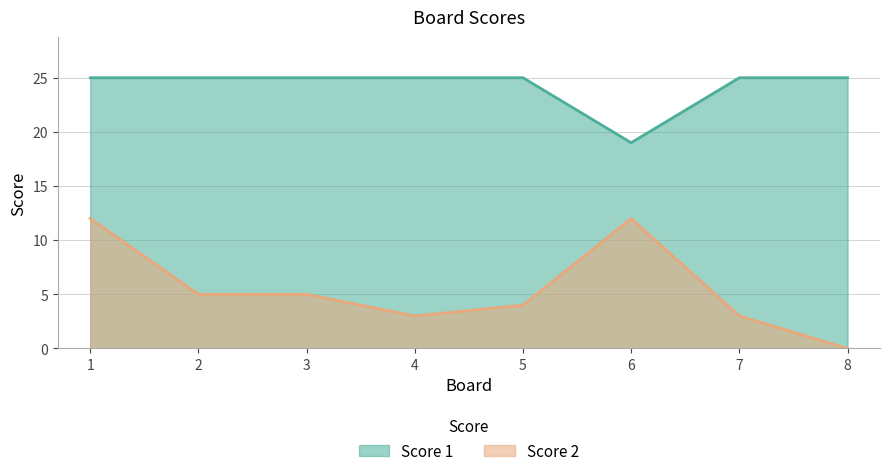

True or false: Score 1 has a value of 35 at 3.

False